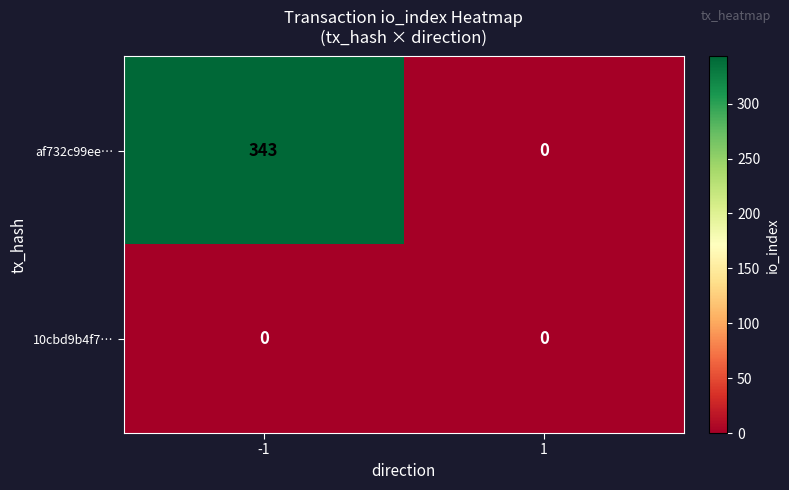

What is the difference between the maximum and minimum values in the af732c99ee… series?

343